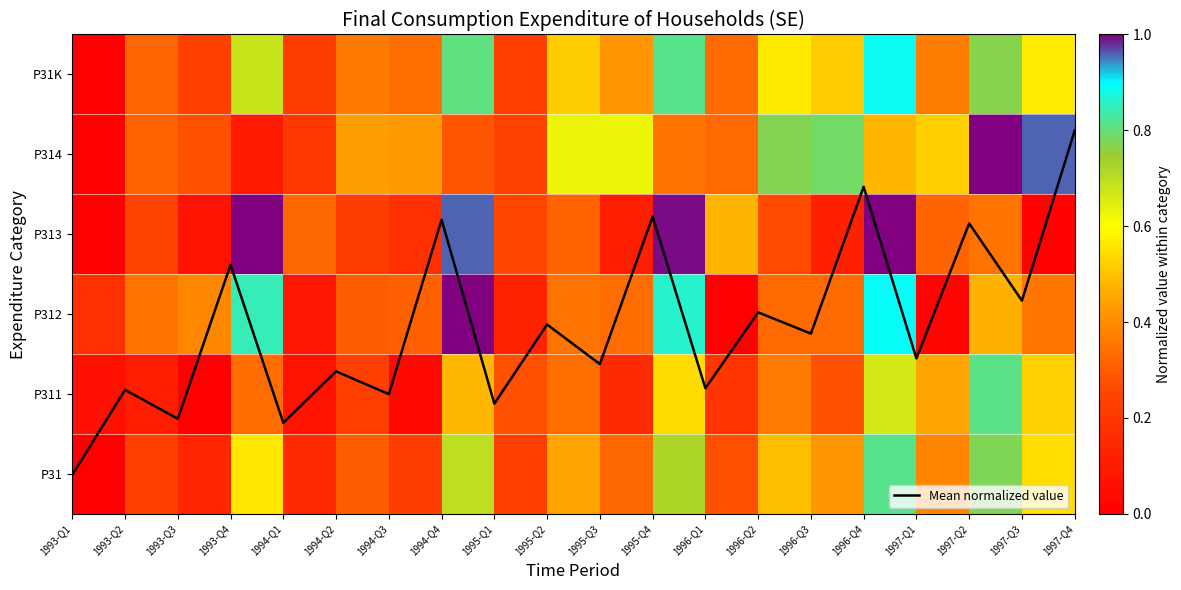

The chart shows a value of 3736.2 at 1997-Q3. True or false?

True